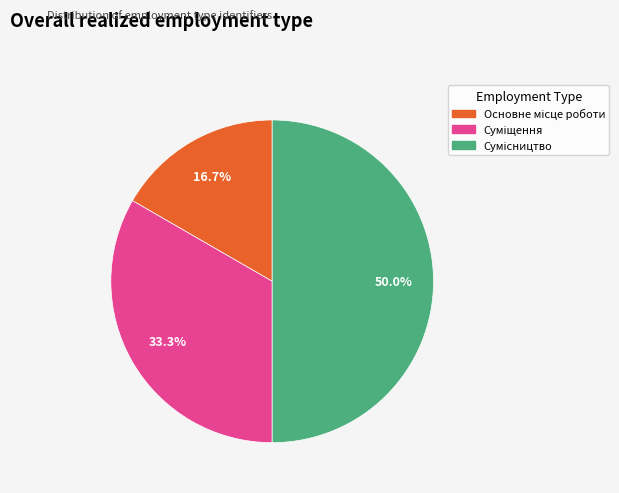

How many slices are in this pie chart?

3